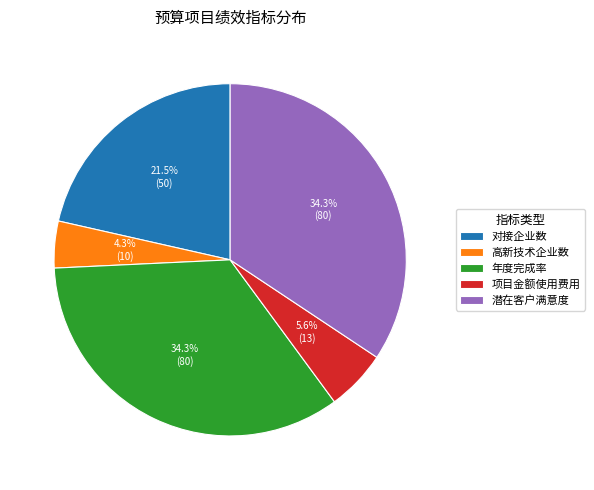

To the nearest percent, what percentage of the pie is 年度完成率?

34%